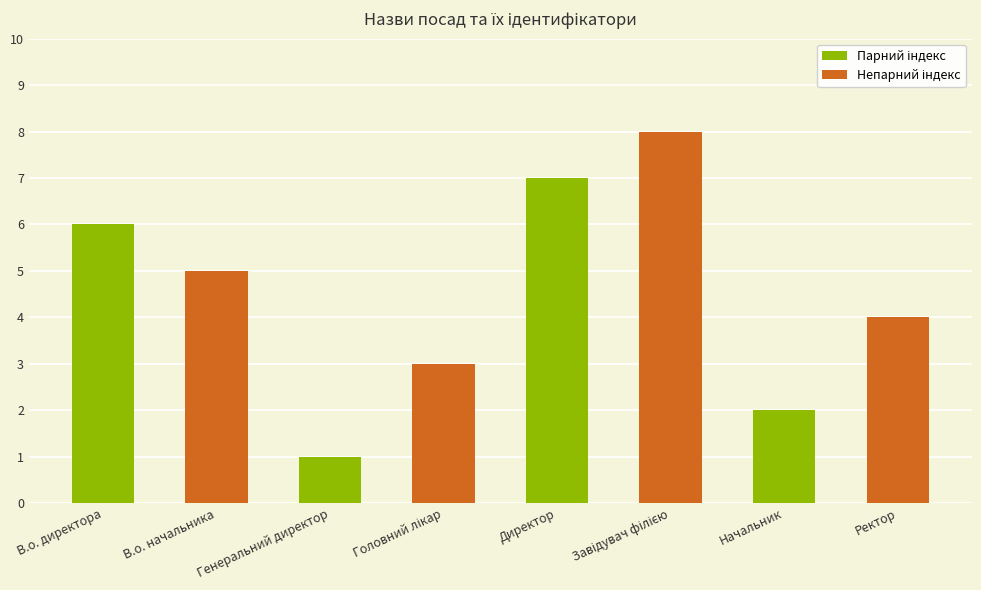

Is it true that the value at В.о. начальника is 5?

True